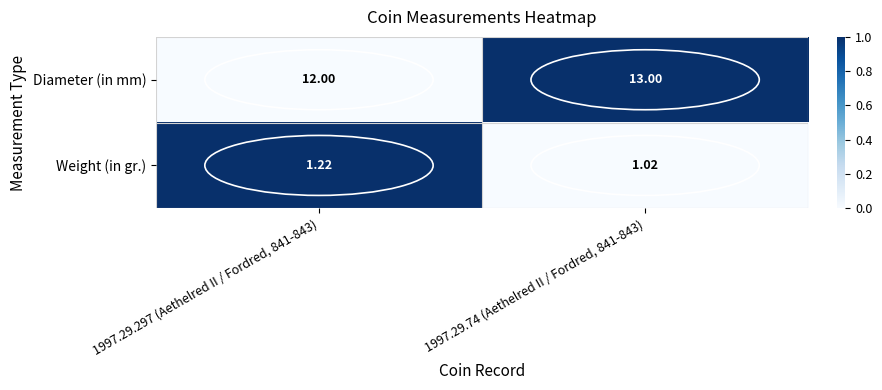

List the series in order of their peak value, lowest first.

Weight (in gr.), Diameter (in mm)